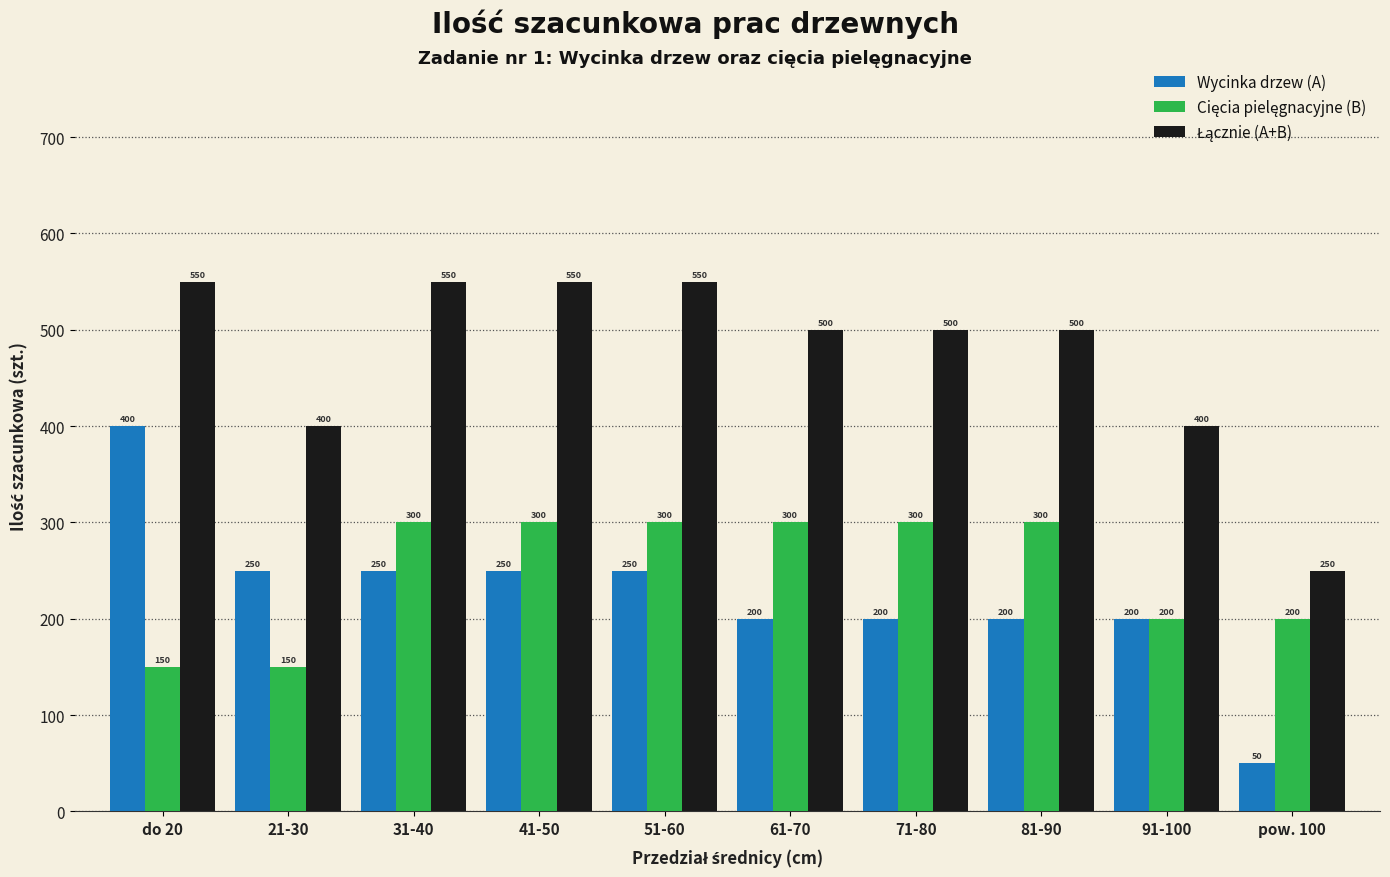

The value of Wycinka drzew (A) at 61-70 is 200. True or false?

True